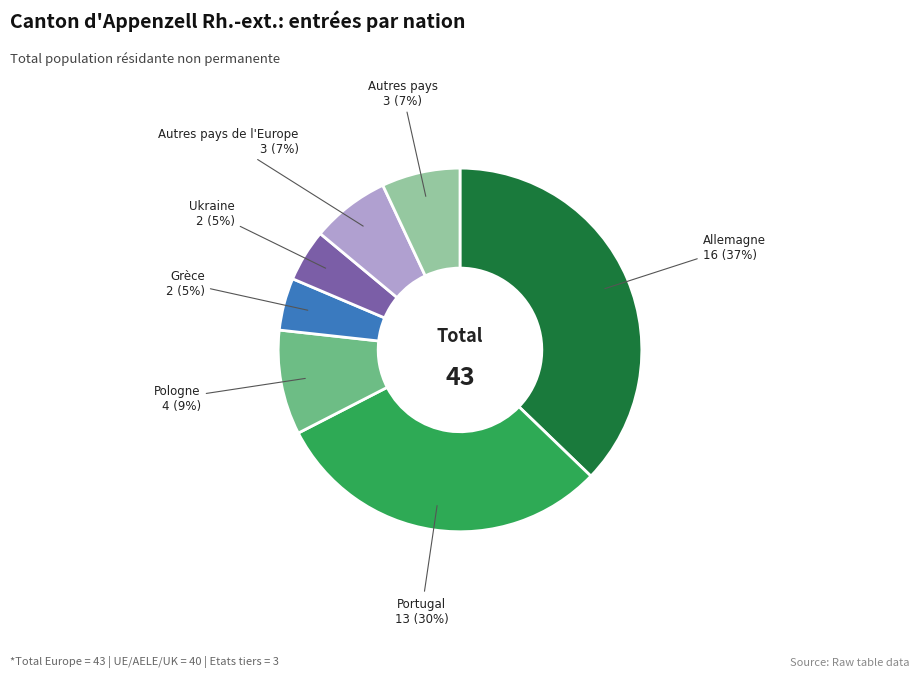

Is there a majority slice in this chart?

No